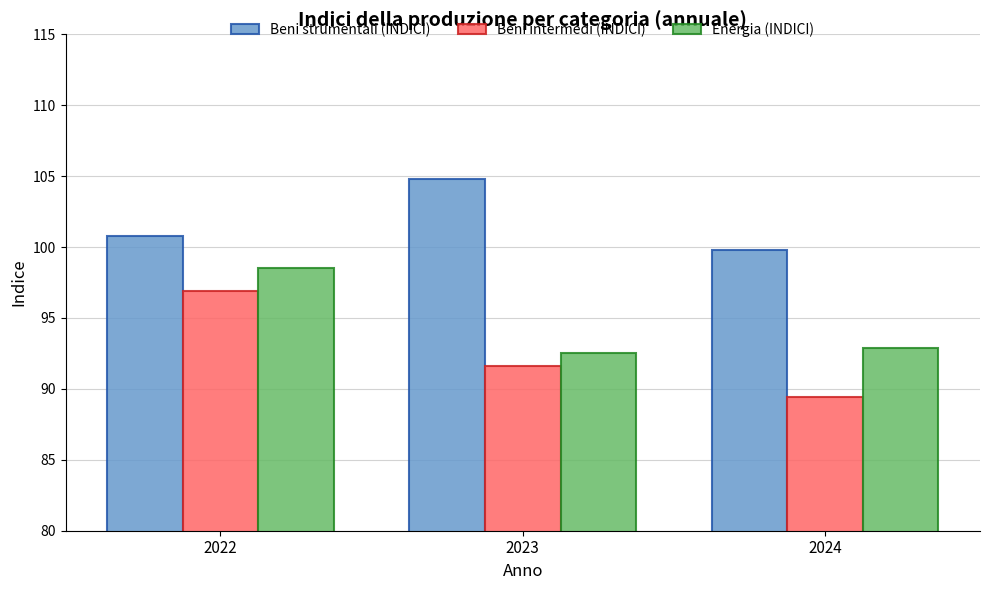

How many values in the Beni intermedi (INDICI) series are below 91?

1